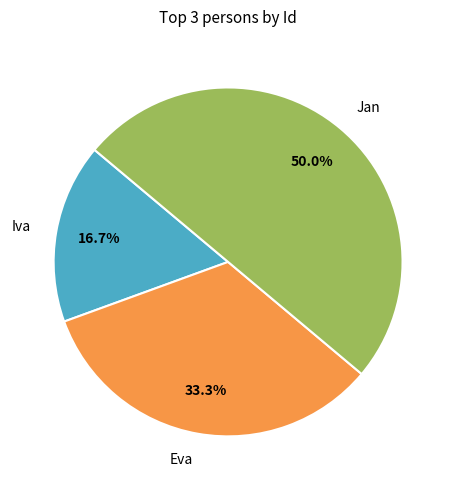

True or false: Jan accounts for 50% of the total.

True